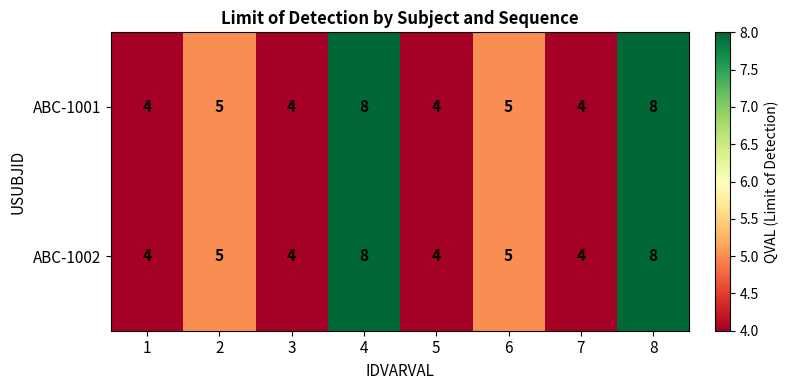

What is the difference between the second highest and second lowest values in the ABC-1001 series?

4